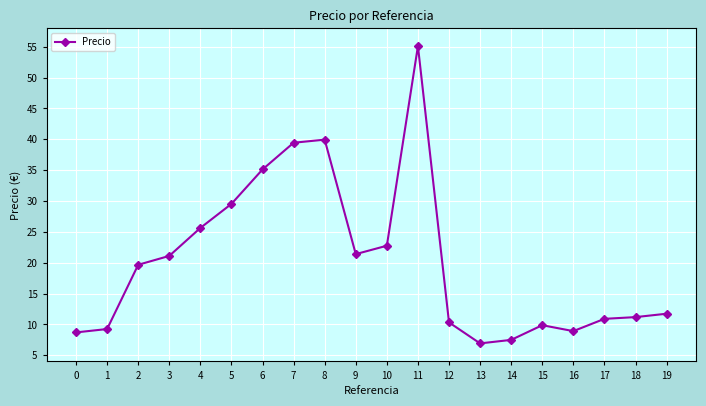

Where is the data nearest to the value 31?

5